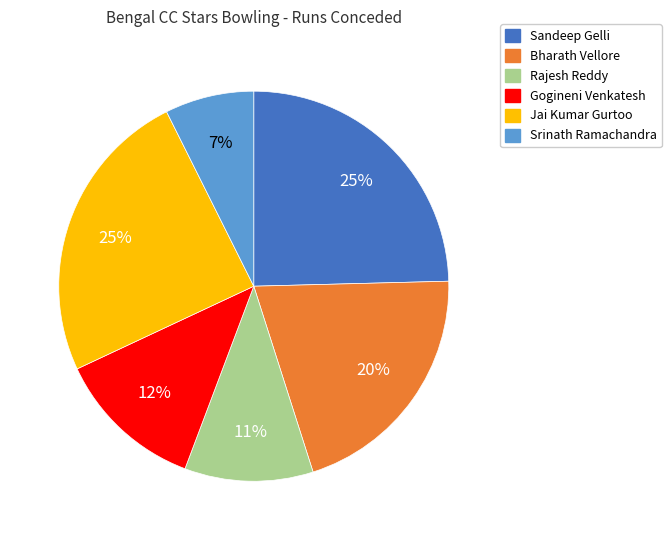

How many slices are in this pie chart?

6